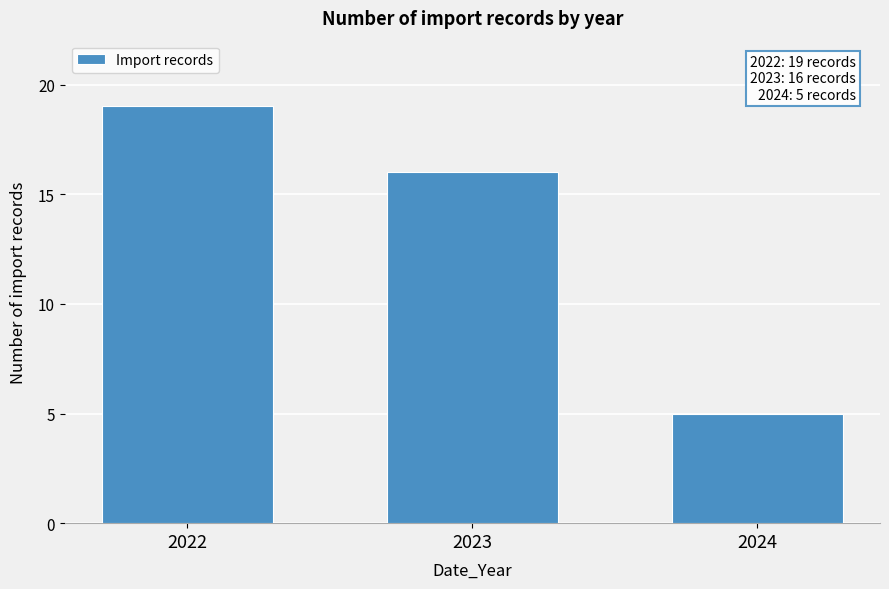

Reading left to right, what are all the values shown in this chart?

19	16	5